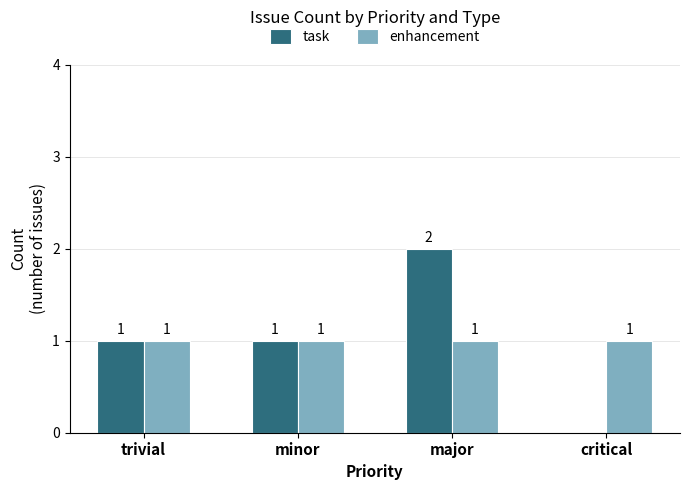

At which category does the chart reach its peak across all series?

major